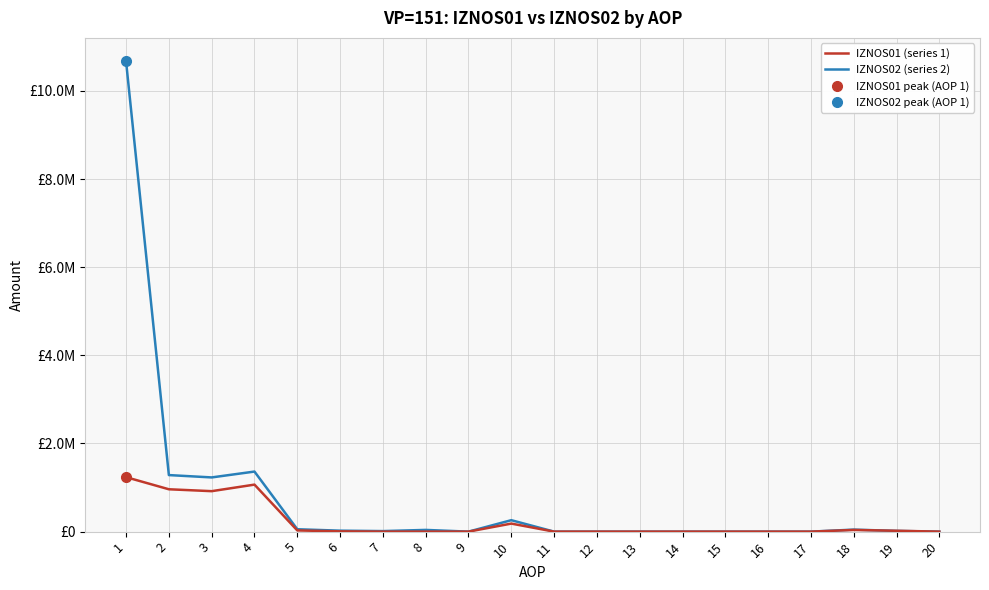

Rank the series by their average value, from highest to lowest.

IZNOS02 (series 2), IZNOS01 (series 1)